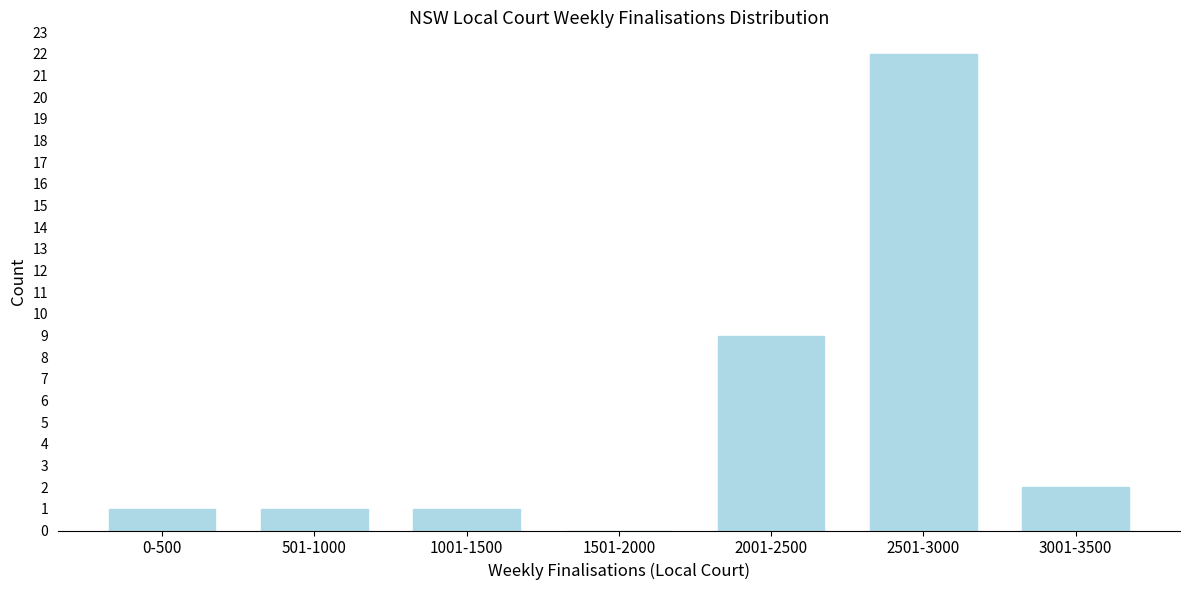

Reading right to left, list all the values displayed in this chart.

3001-3500=2	2501-3000=22	2001-2500=9	1501-2000=0	1001-1500=1	501-1000=1	0-500=1